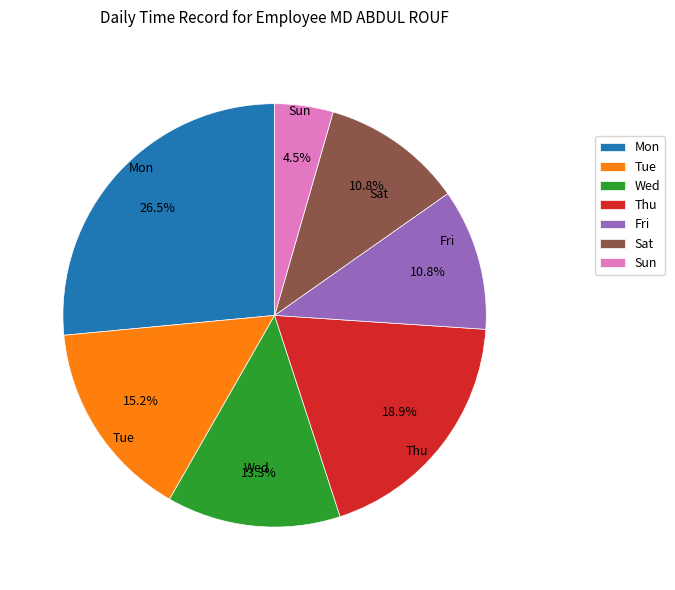

To the nearest percent, what is the average slice percentage?

14%